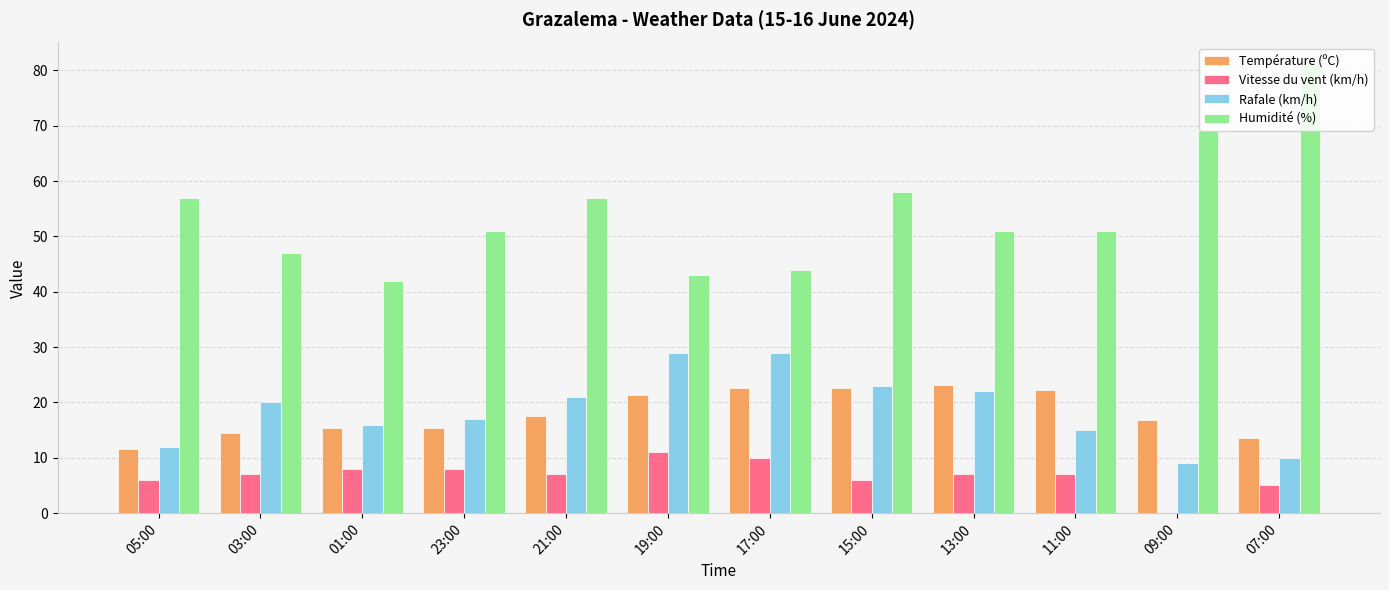

Is it true that Humidité (%) equals 76.3 at 13:00?

False